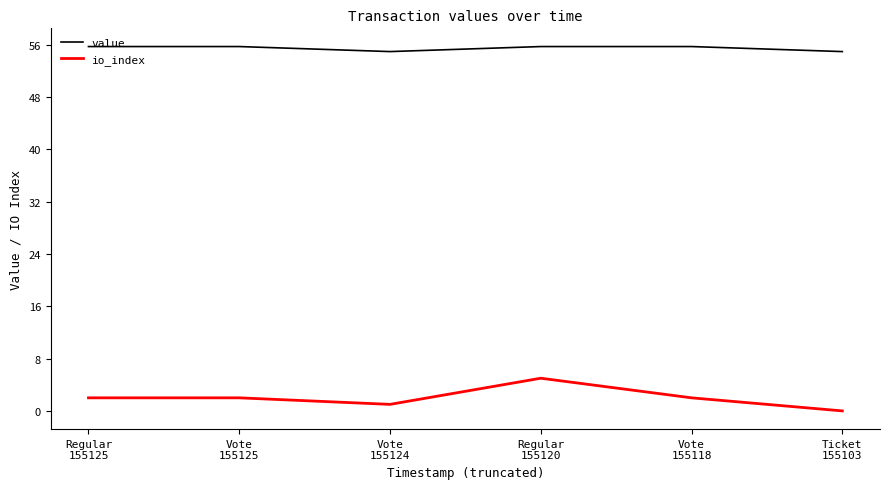

What is the spread (max minus min) of values at Regular
155125?

53.8